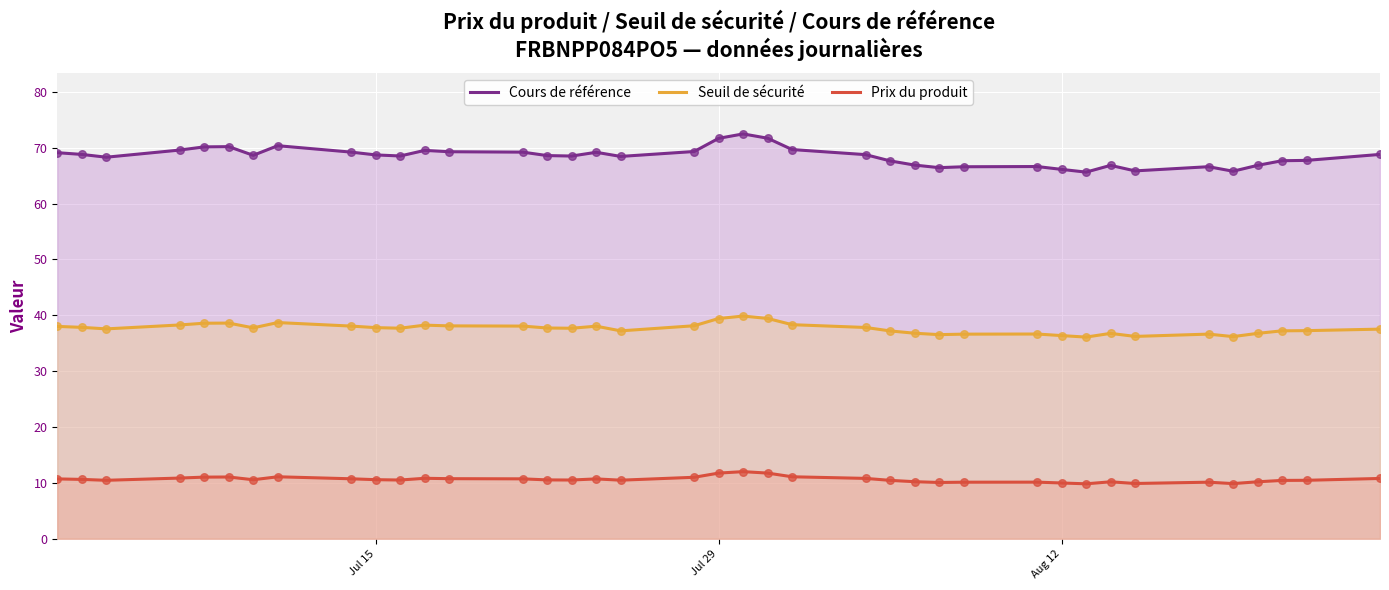

Which series contains the lowest Y value?

Prix du produit